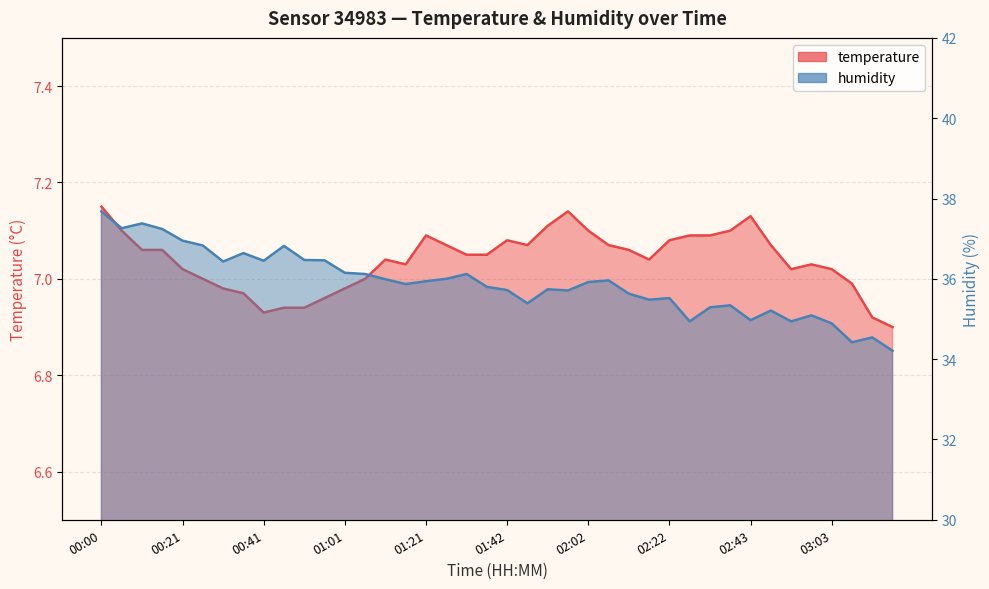

How many values in the temperature series exceed 7?

28